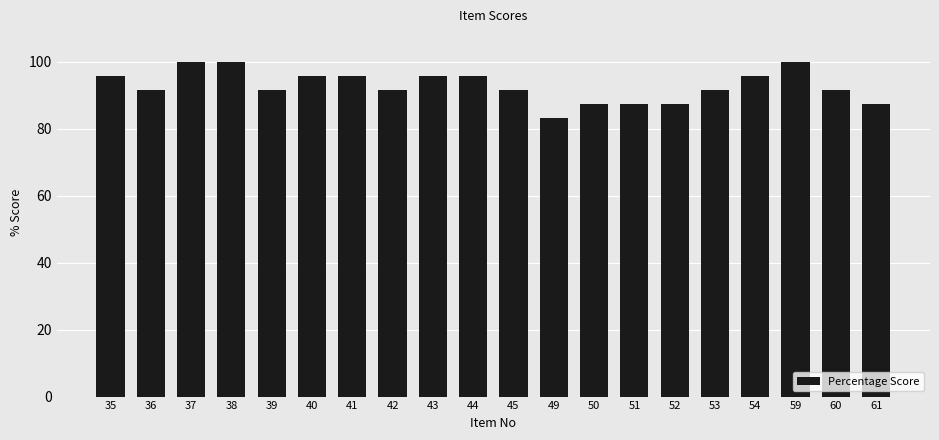

Reading left to right, transcribe all the data shown in this chart.

35=95.8	36=91.7	37=100.0	38=100.0	39=91.7	40=95.8	41=95.8	42=91.7	43=95.8	44=95.8	45=91.7	49=83.3	50=87.5	51=87.5	52=87.5	53=91.7	54=95.8	59=100.0	60=91.7	61=87.5